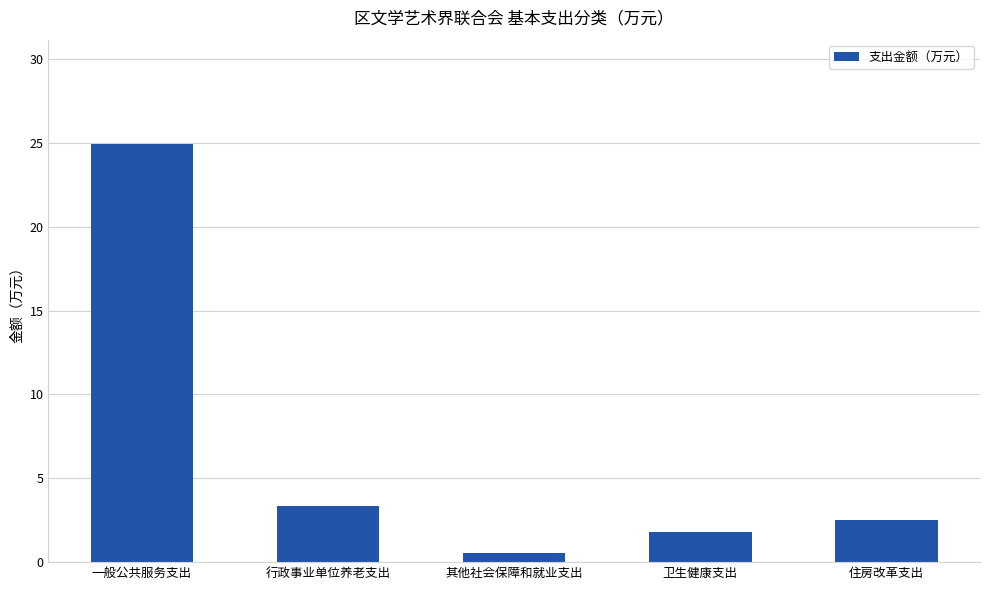

What value does the data have at 卫生健康支出?

1.8